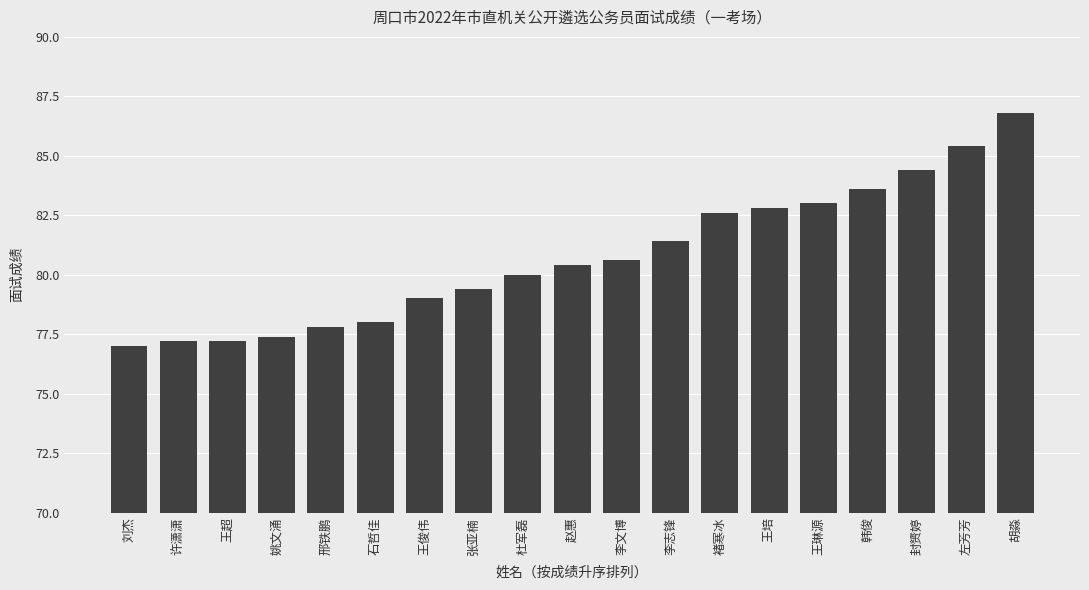

Which has a higher value, 胡淼 or 王培?

胡淼